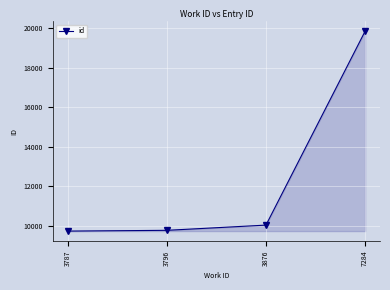

Where is the data nearest to the value 14789?

3876